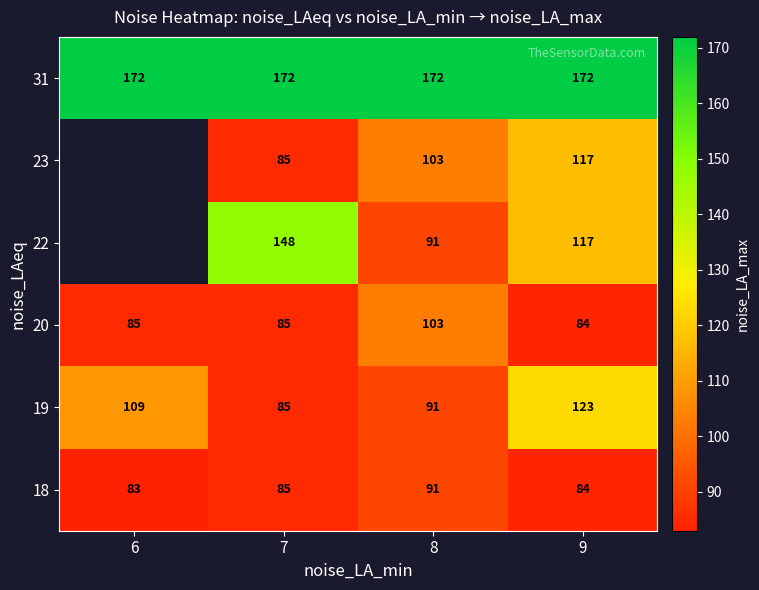

Count the 18 values in the range 84 to 91.

3